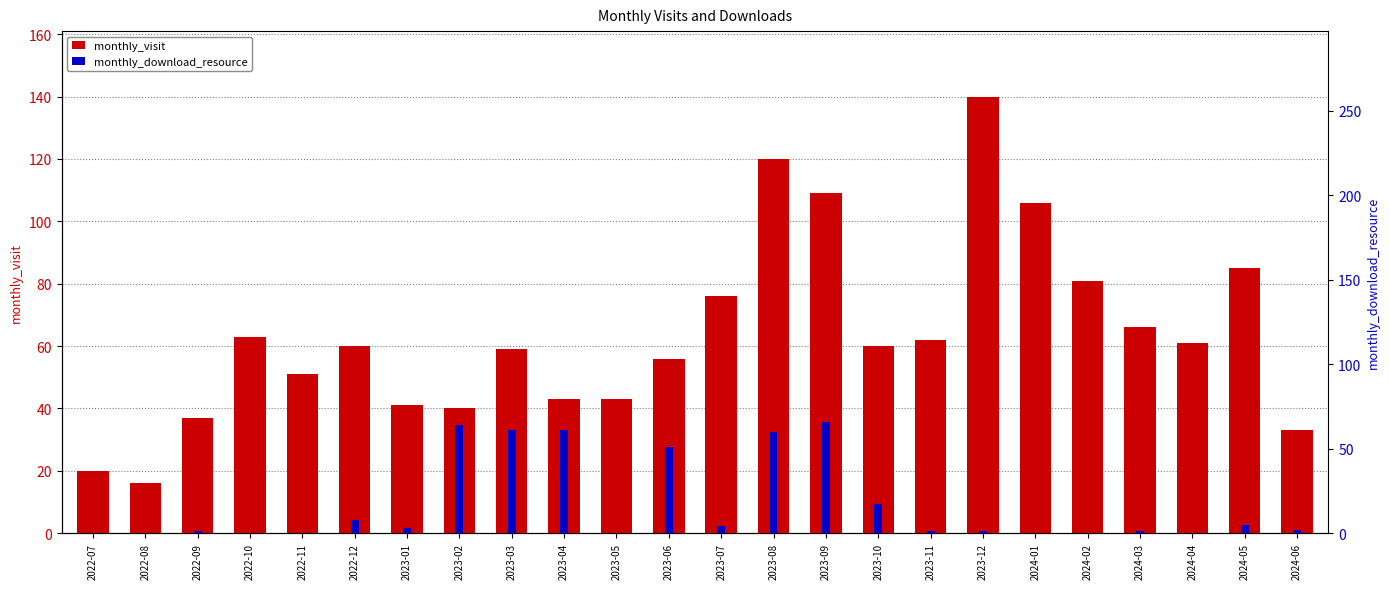

Reading right to left, list all the values displayed in this chart.

monthly_visit: 33	85	61	66	81	106	140	62	60	109	120	76	56	43	43	59	40	41	60	51	63	37	16	20
monthly_download_resource: 2	5	0	1	0	0	1	1	17	66	60	4	51	0	61	61	64	3	8	0	0	1	0	0